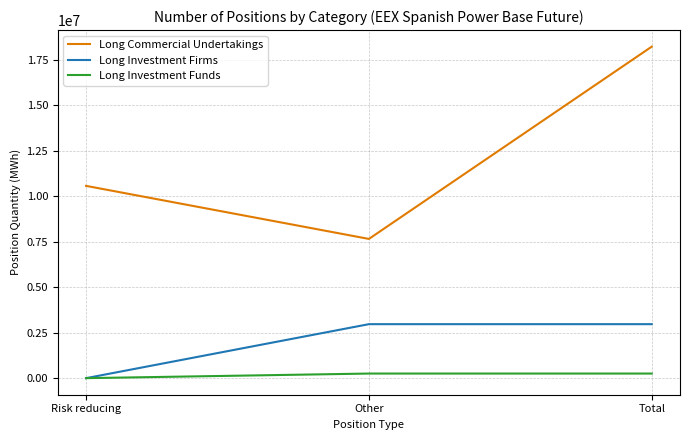

Count the Long Investment Funds values in the range 0 to 252480.

3